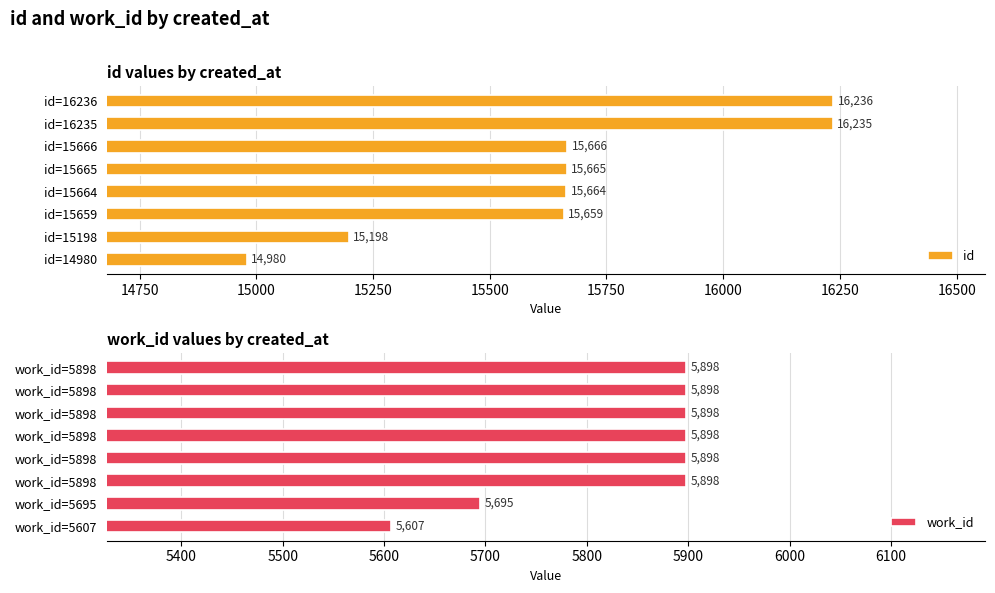

What are all the series names shown in the legend?

id, work_id